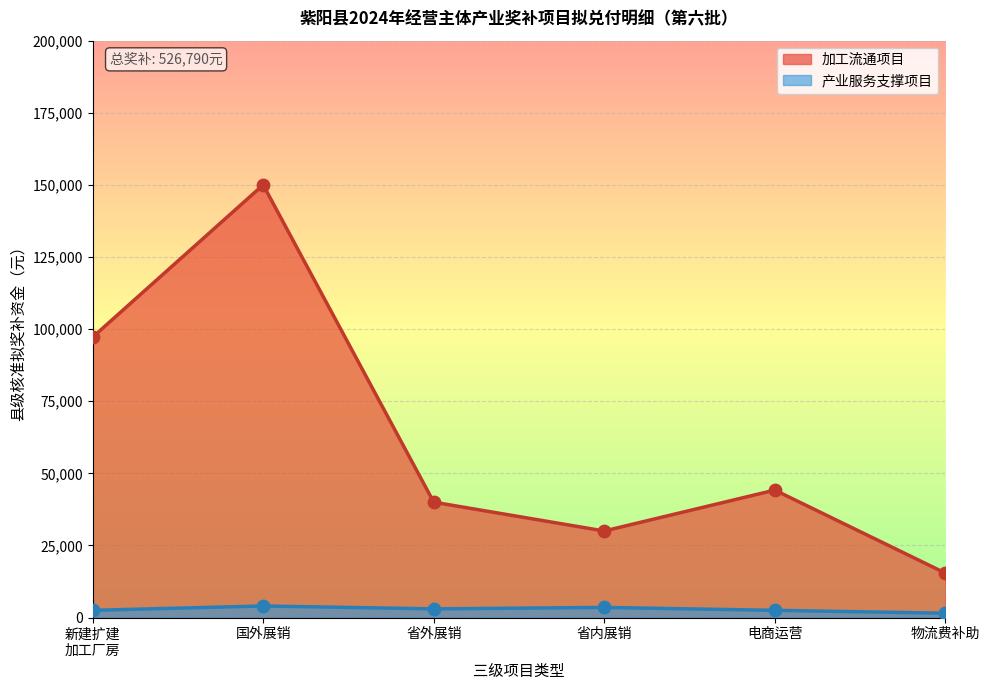

What is the change in value from 省外展销 to 省内展销?

-10000